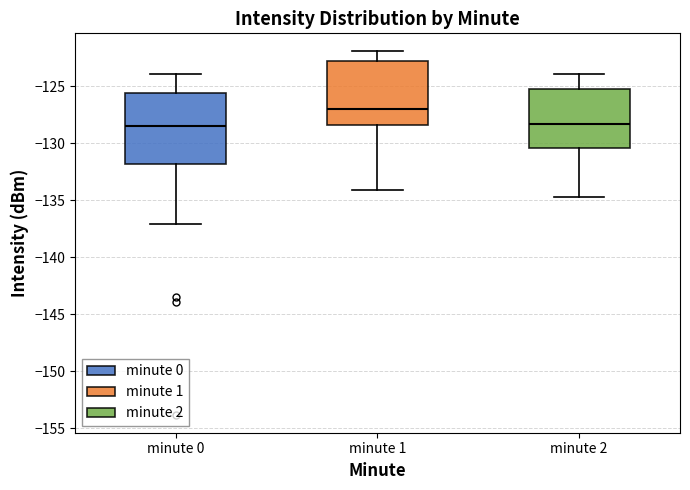

Where is the lower edge of the box for minute 0 on the y-axis? The values are not printed on the chart, so give them approximately, as read against the axis.

-132.0